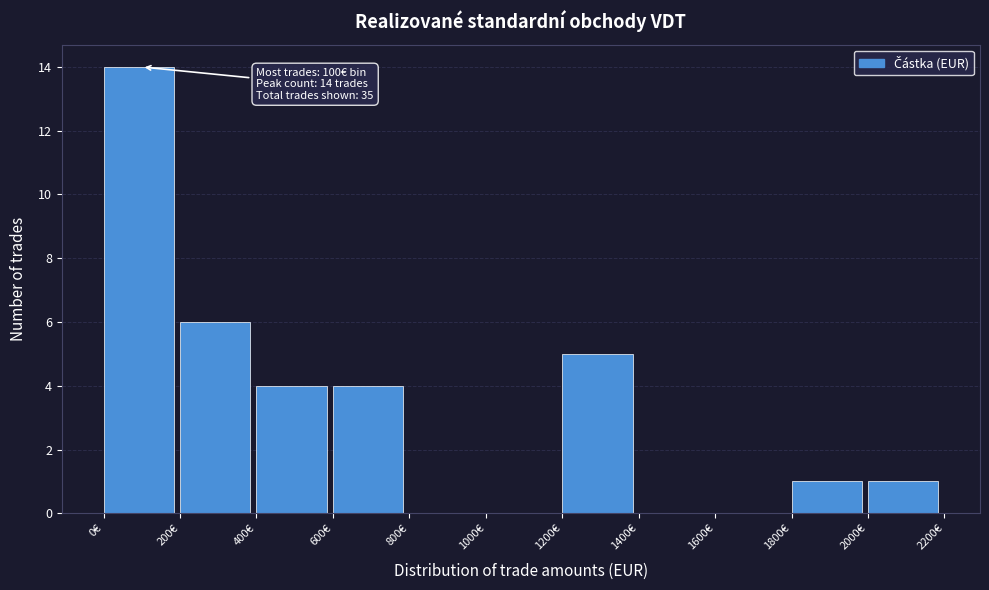

Over which range of the x-axis is the bar tallest?

0 to 200